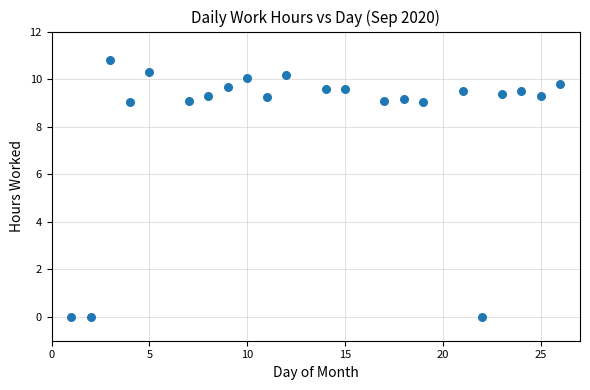

What is the range of X values (max minus min)?

25.0